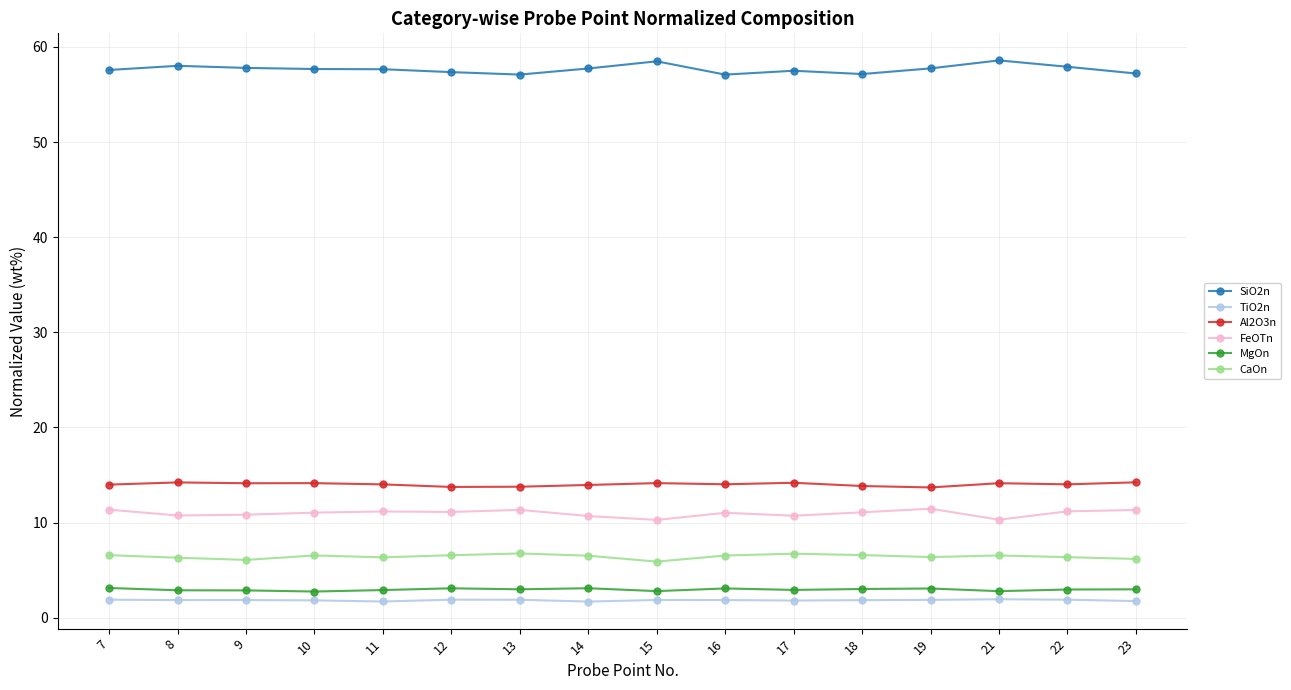

Count the number of categories in the chart.

16